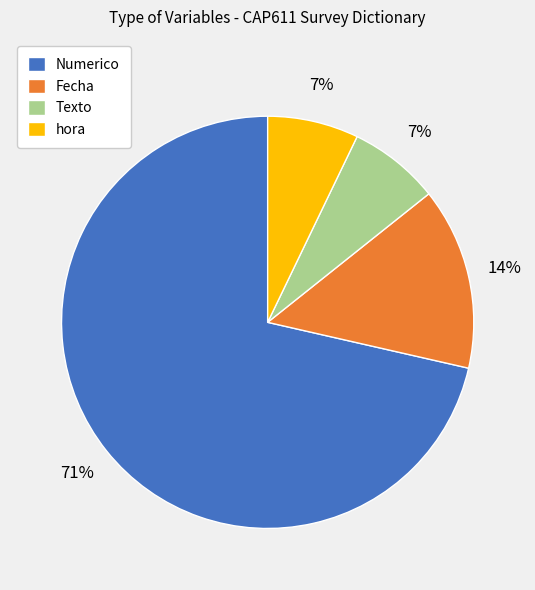

What is the largest slice in the pie chart?

Numerico